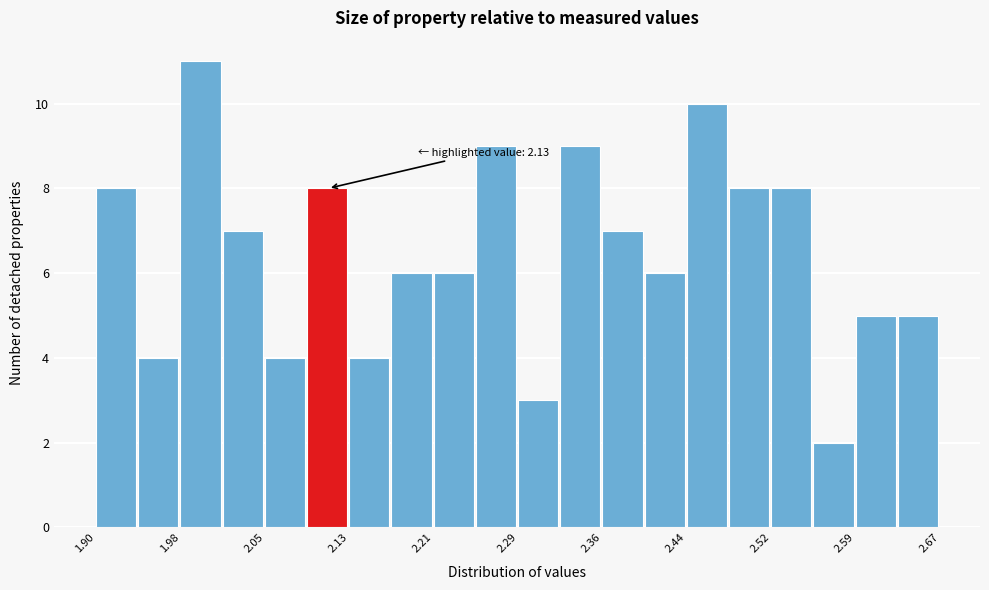

Read against the x-axis, roughly where is the centre of the tallest bar?

2.00